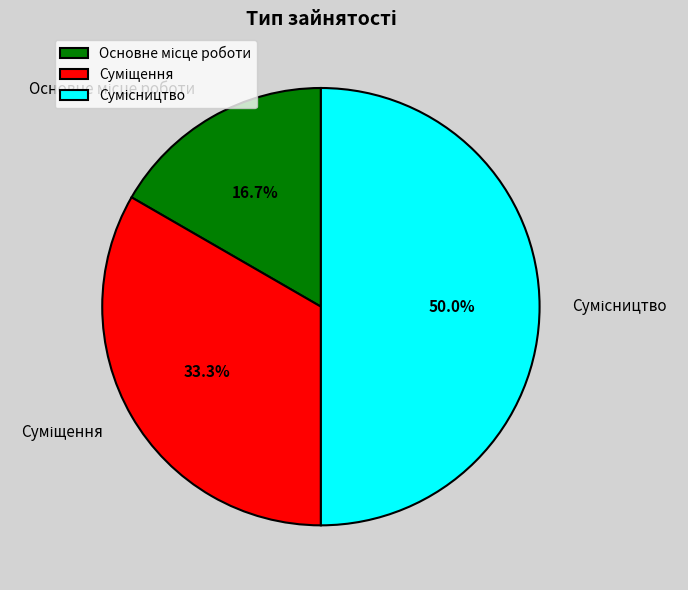

Rank the categories by value from lowest to highest.

Основне місце роботи, Суміщення, Сумісництво